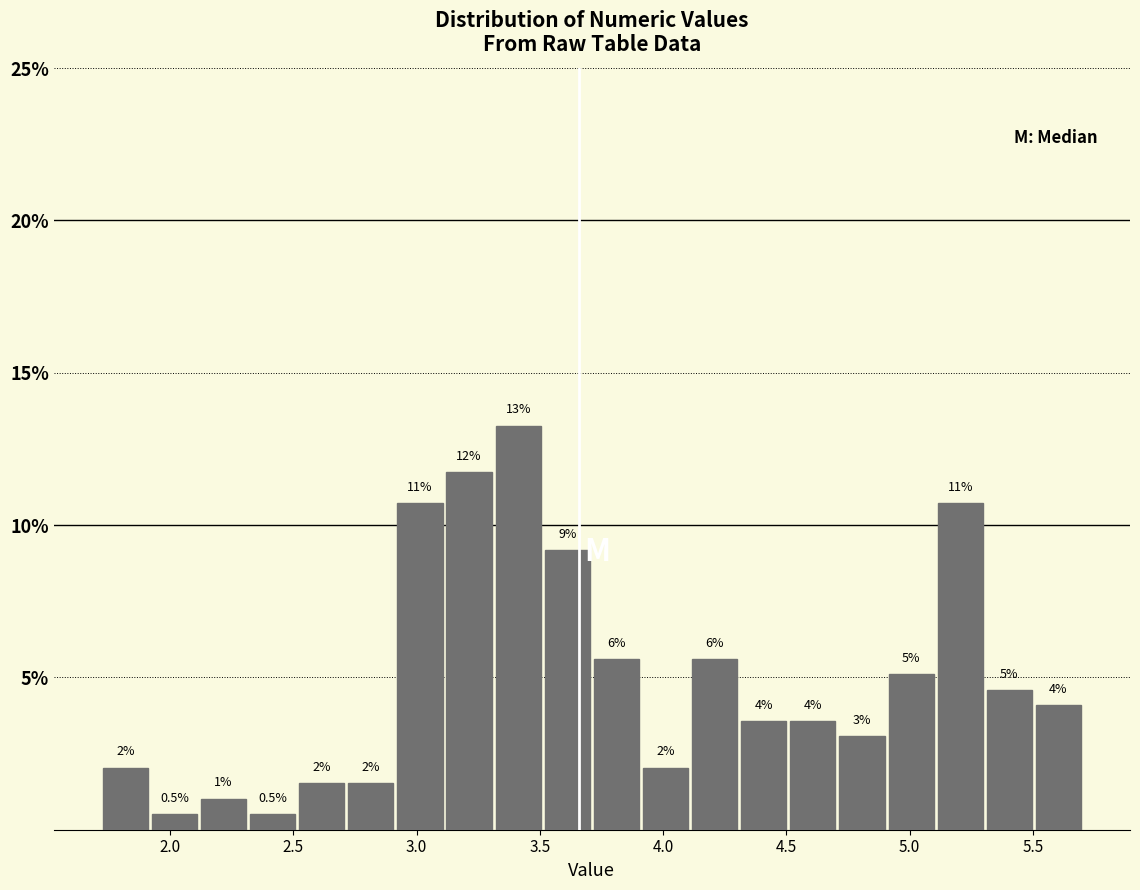

Around what value on the x-axis is the tallest bar? Give the approximate position of its centre, as read against the axis.

3.40